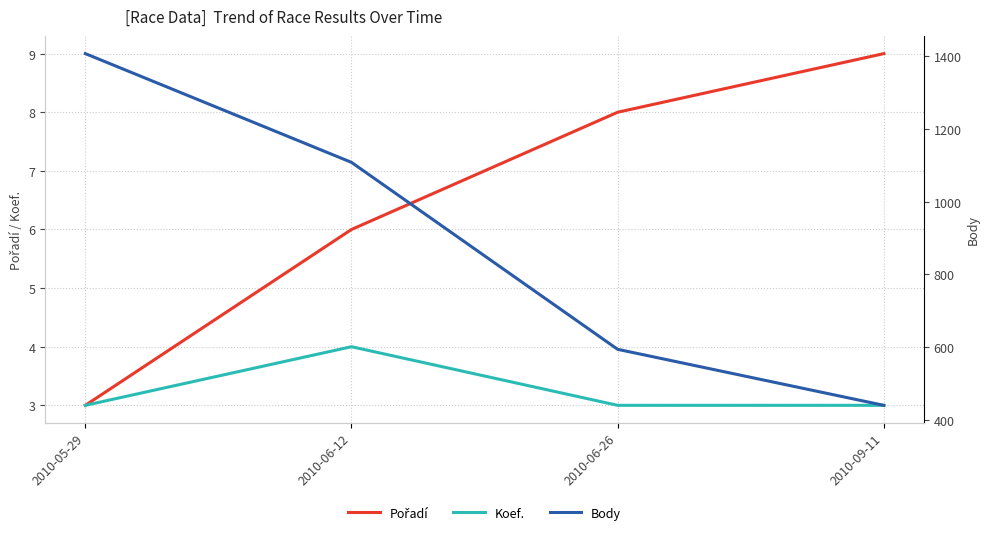

What is the lowest value of the Koef. series?

3